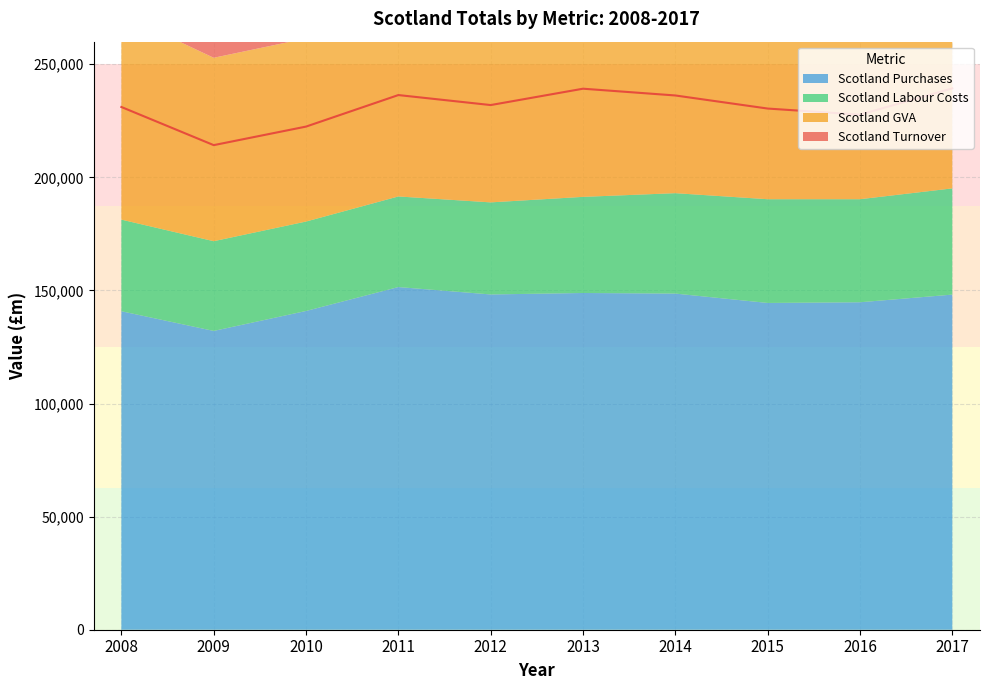

What is the greatest value displayed?

239361.5